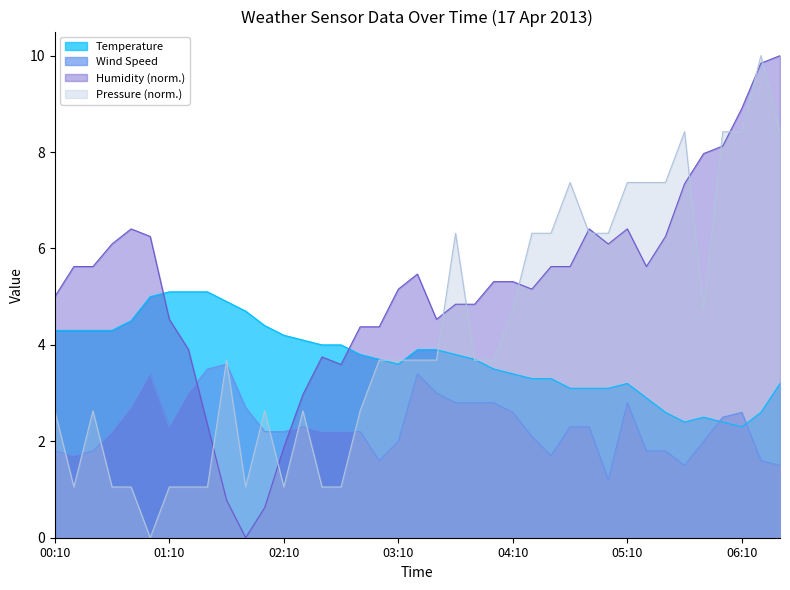

Rank the categories by Humidity value from lowest to highest.

01:50, 02:00, 01:40, 02:10, 01:30, 02:20, 02:40, 02:30, 01:20, 02:50, 03:00, 01:10, 03:30, 03:40, 03:50, 00:10, 03:10, 04:20, 04:00, 04:10, 03:20, 00:20, 00:30, 04:30, 04:40, 05:20, 00:40, 05:00, 01:00, 05:30, 00:50, 04:50, 05:10, 05:40, 05:50, 06:00, 06:10, 06:20, 06:30